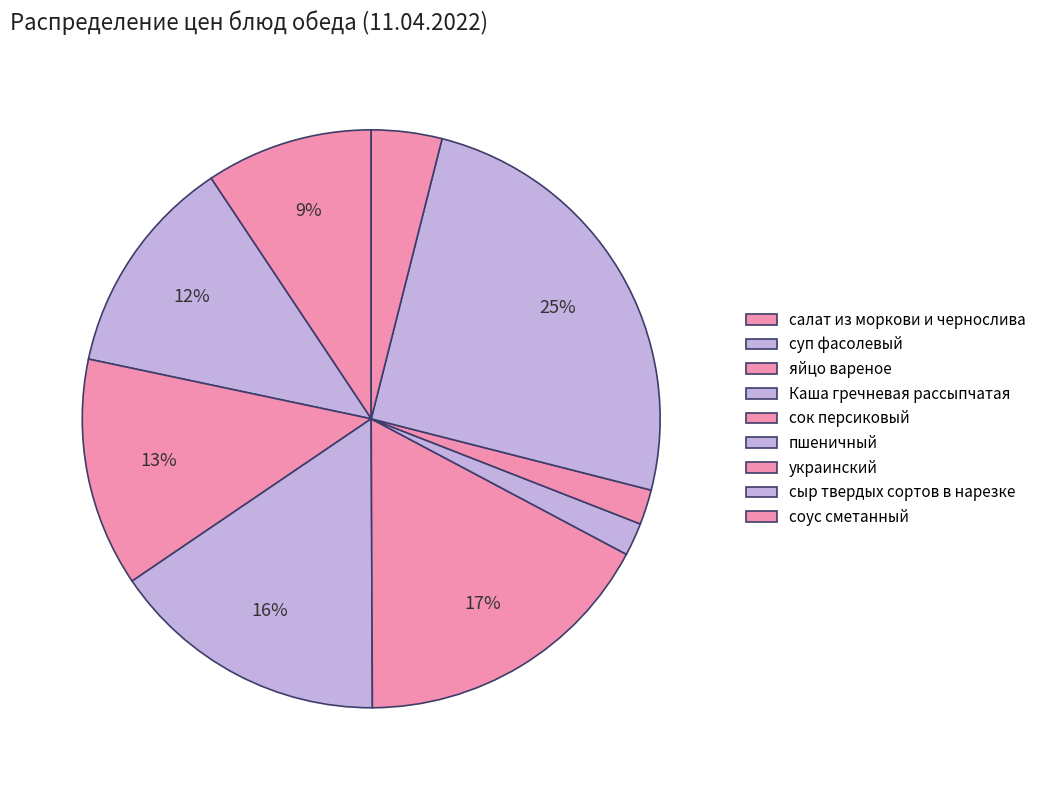

Combined, what portion of the pie is Каша гречневая рассыпчатая and пшеничный?

17.4%